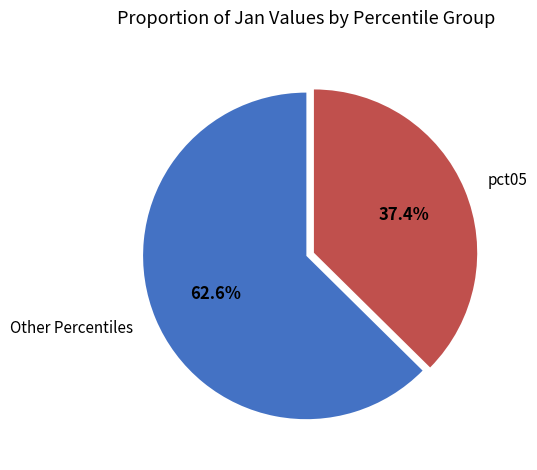

Rank the categories by value from lowest to highest.

pct05, Other Percentiles